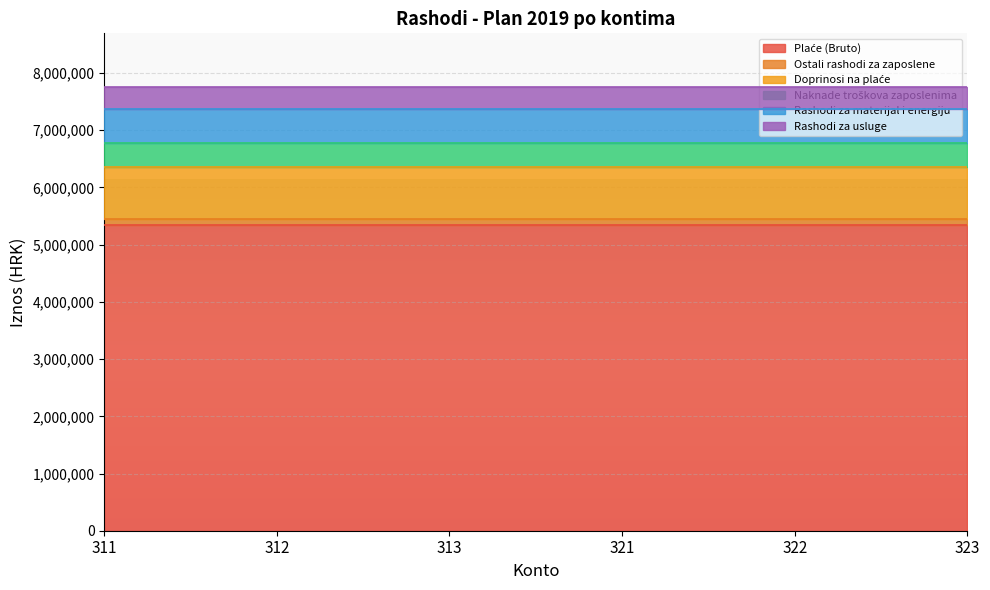

The Rashodi za materijal i energiju series shows 291014 at 322. True or false?

False